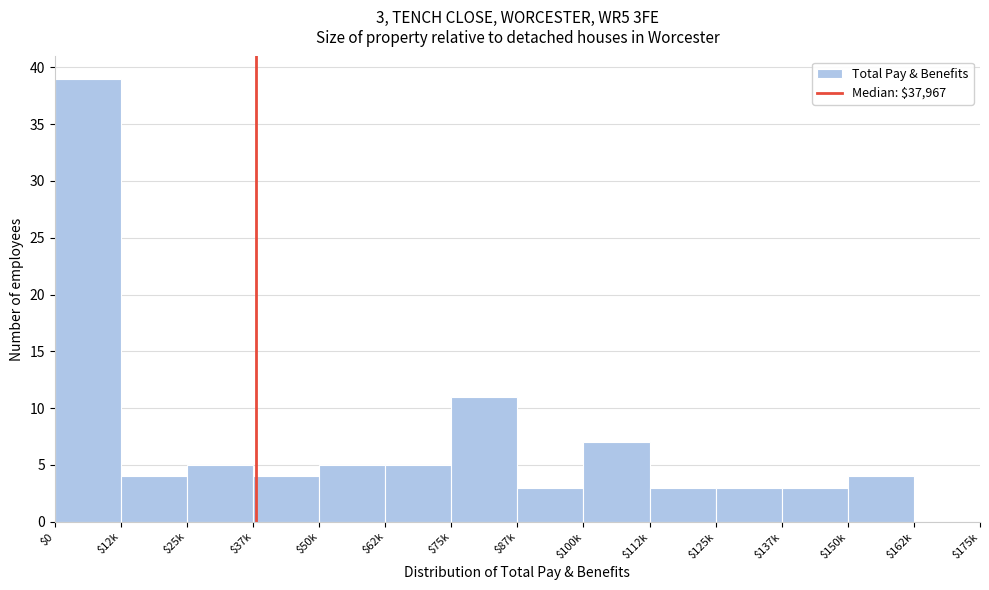

True or false: the data shows 3 at $87k.

True